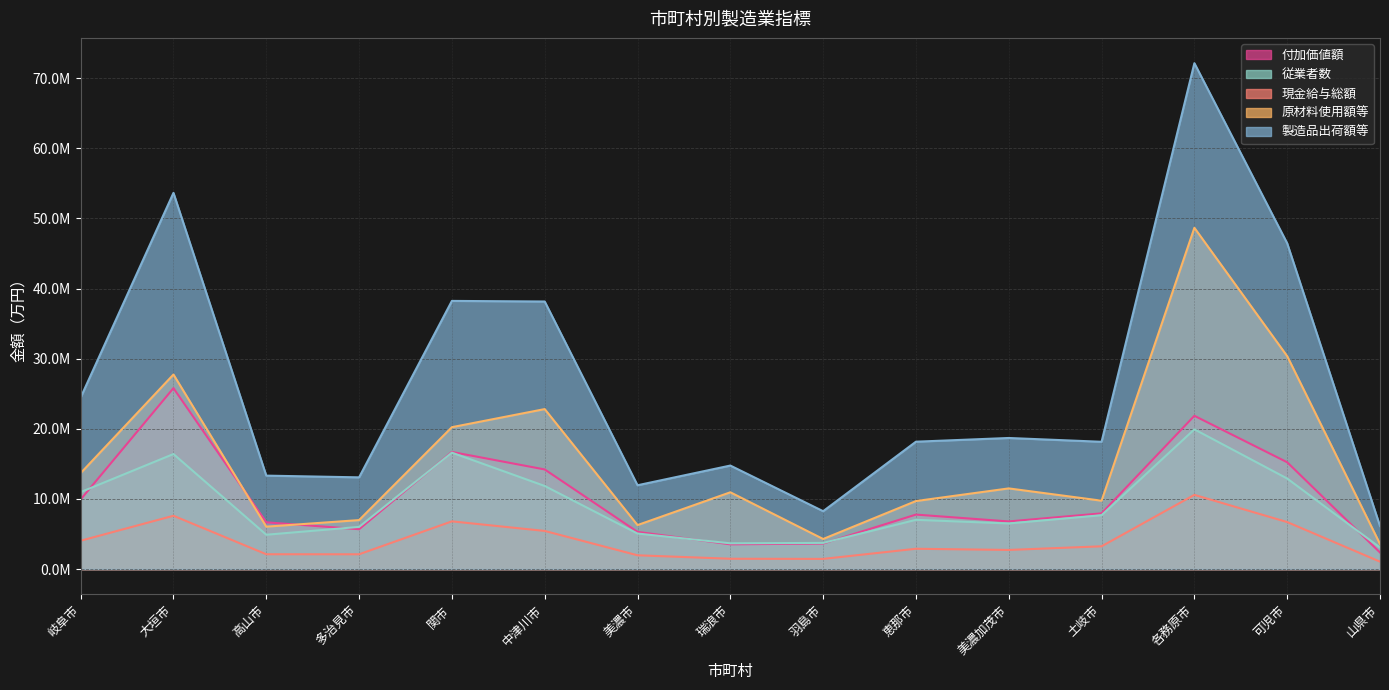

What is the average value of the 製造品出荷額等 series?

26372868